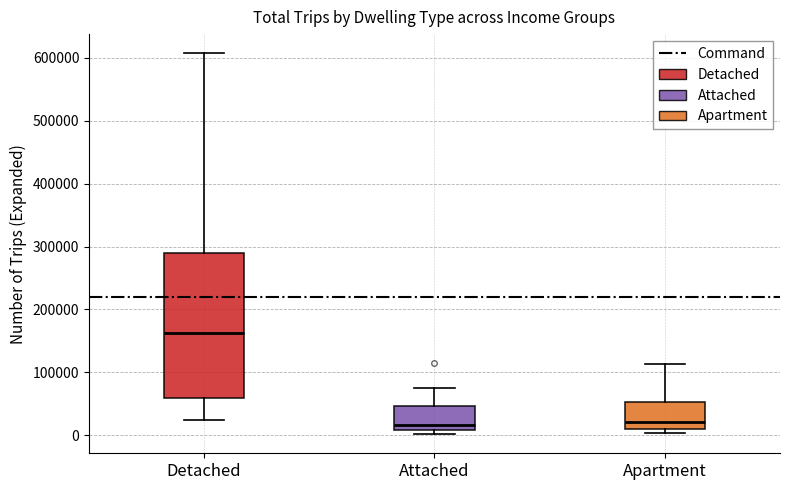

Comparing the boxes themselves (not the whiskers), which one is the tallest?

Detached